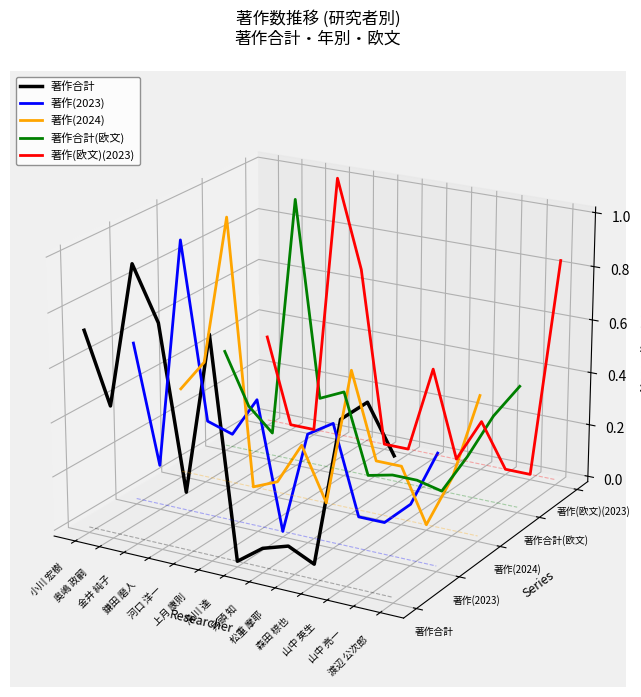

At 奥嶋 政嗣, list the series in order from largest to smallest.

著作(2024), 著作合計, 著作合計(欧文), 著作(欧文)(2023), 著作(2023)